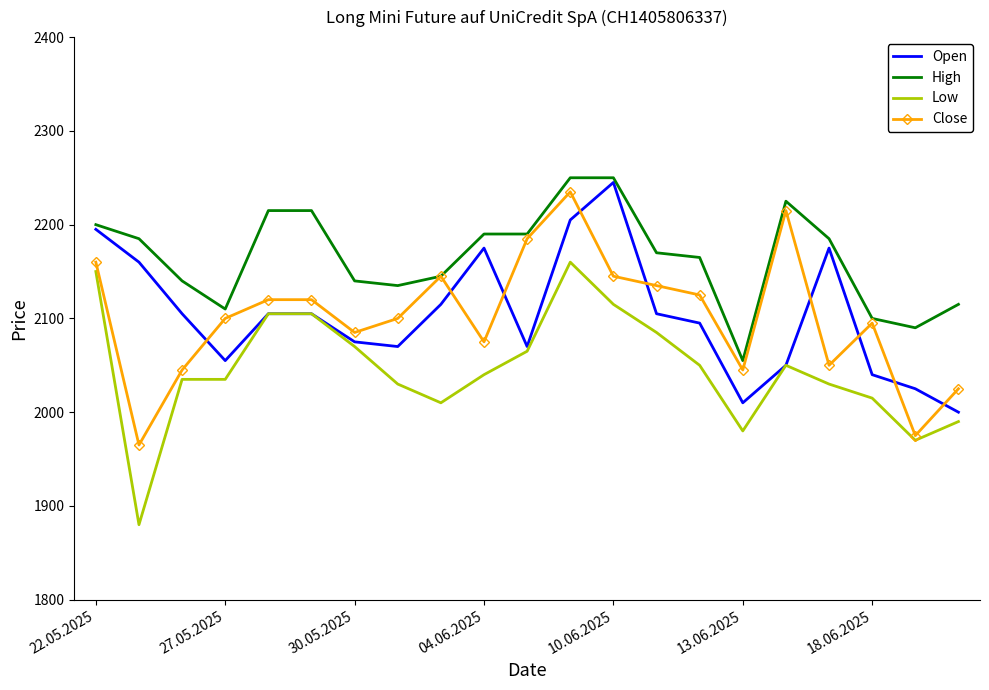

Which series has the largest total across all categories?

High